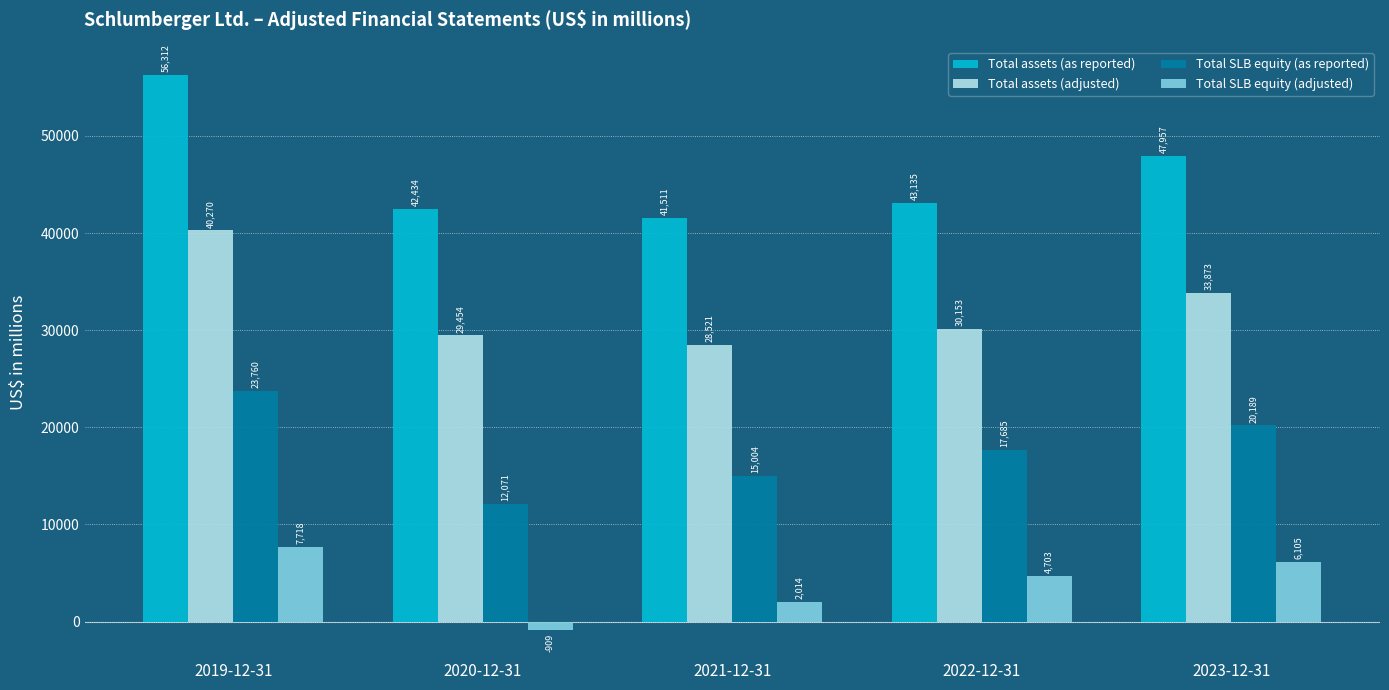

What position from the right is 2020-12-31?

4